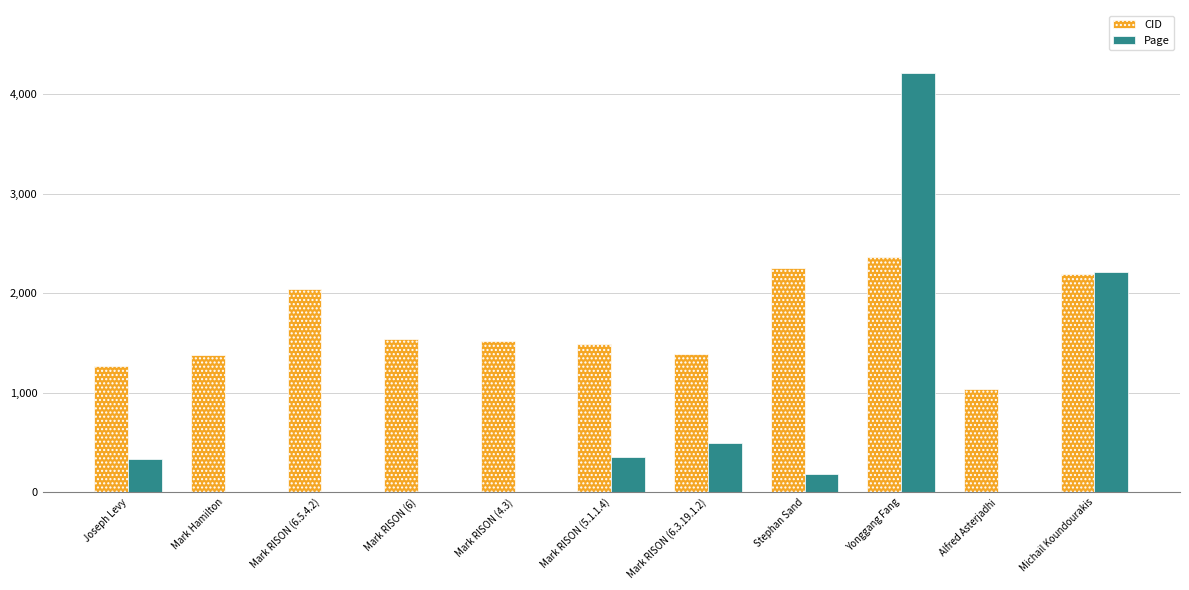

Which series has the widest spread of values?

Page